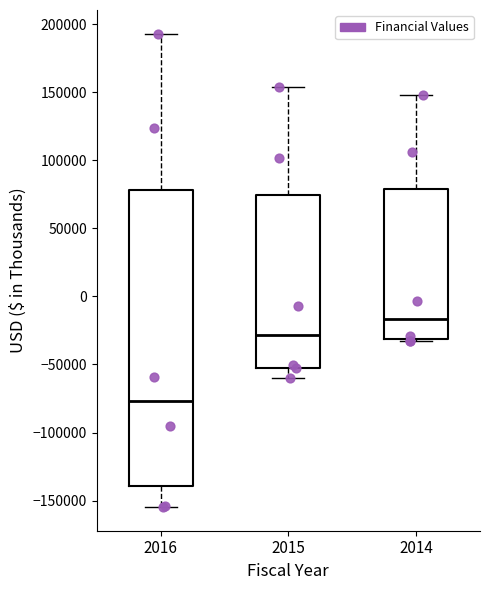

Where is the lower edge of the box at x = 2015 on the y-axis? The values are not printed on the chart, so give them approximately, as read against the axis.

-50000